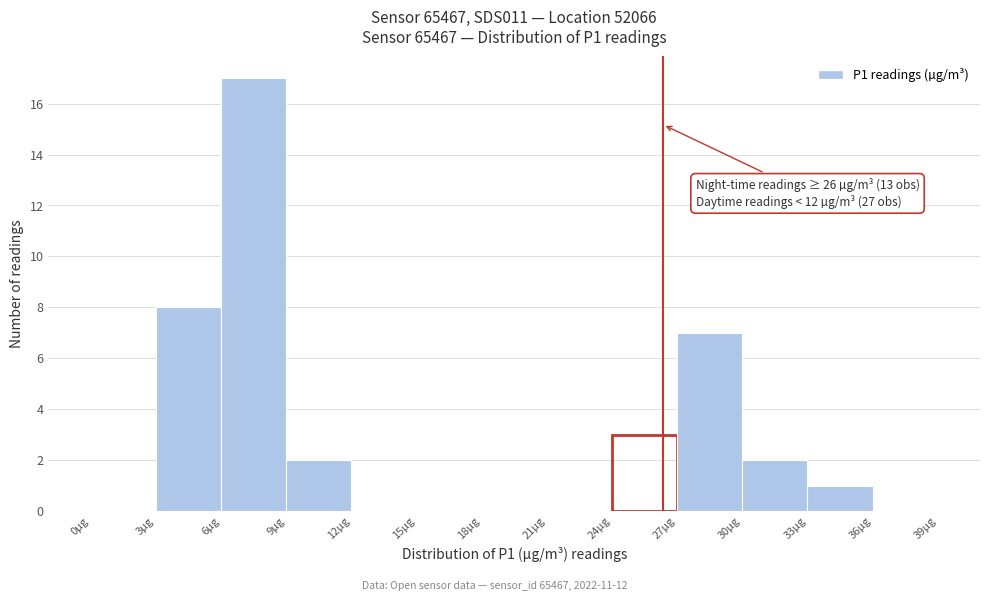

Which range on the x-axis has the tallest bar?

6 to 9